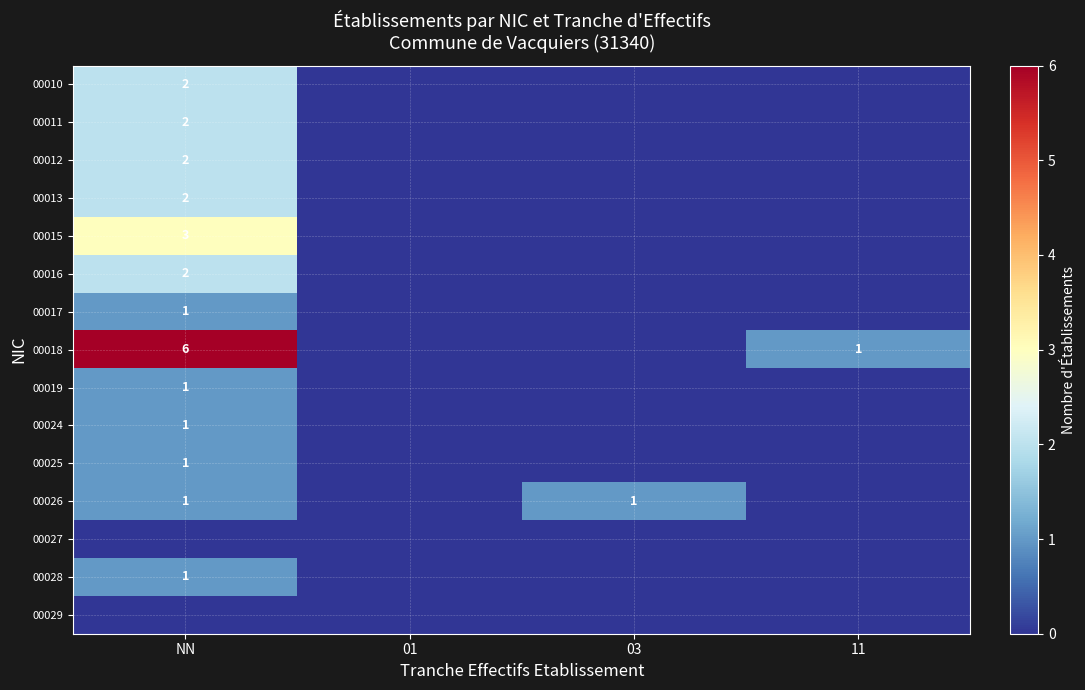

The value of 00017 at NN is 0. True or false?

False